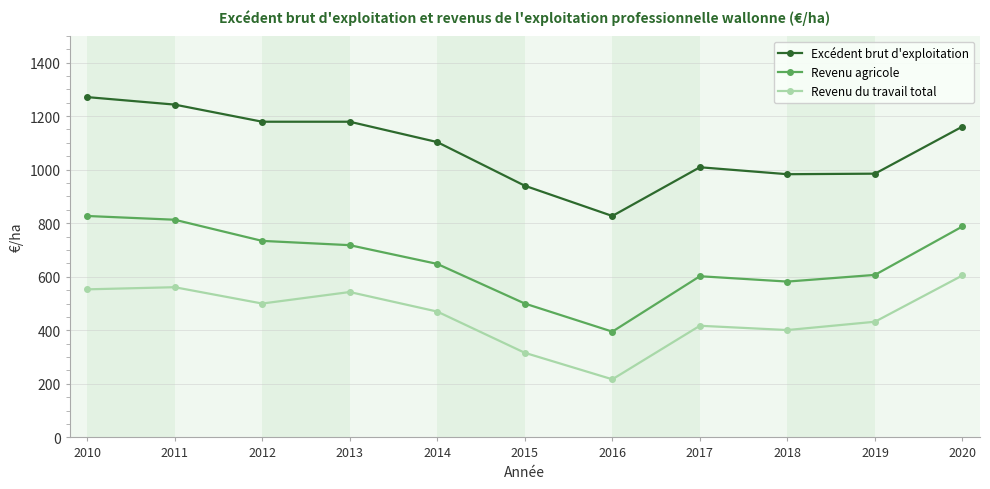

Which series has the widest spread of values?

Excédent brut d'exploitation